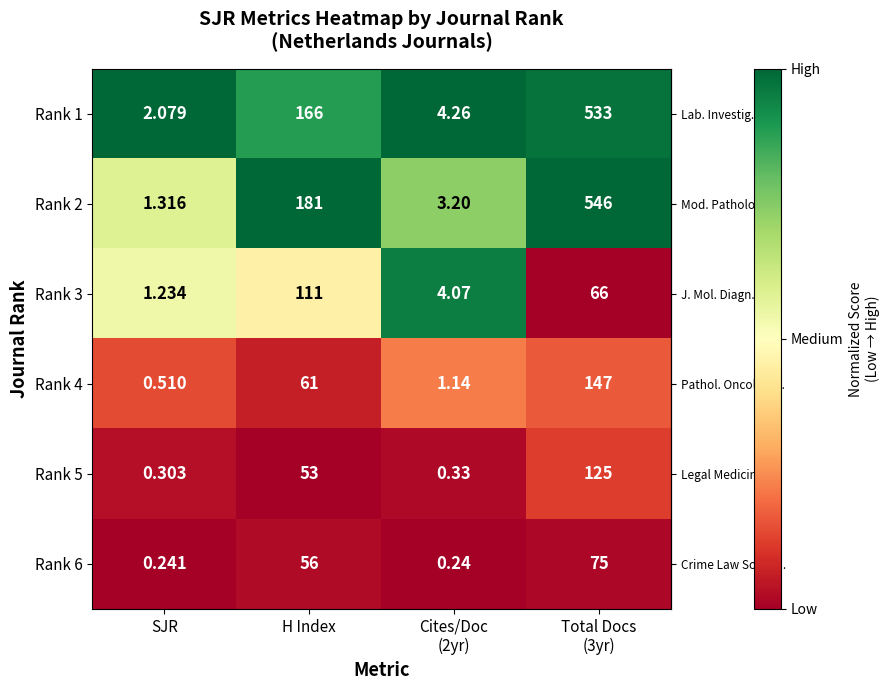

Where is Rank 2 nearest to the value 273?

H Index